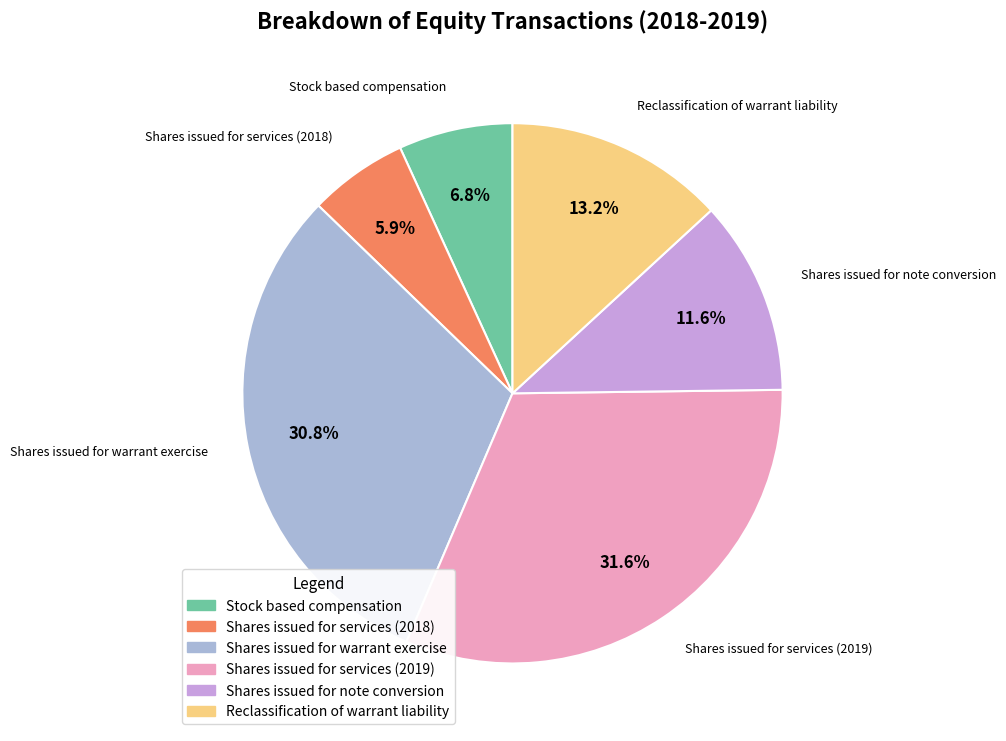

How many segments does this pie chart have?

6